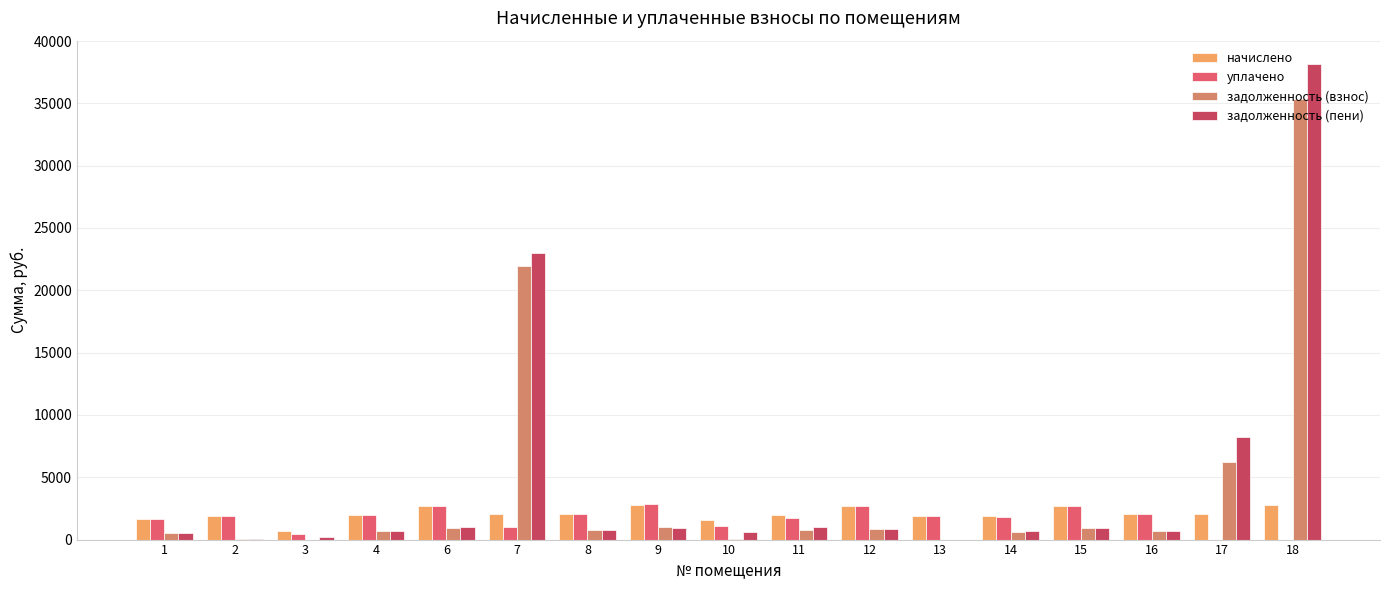

Is it true that начислено equals 1920.9 at 2?

True